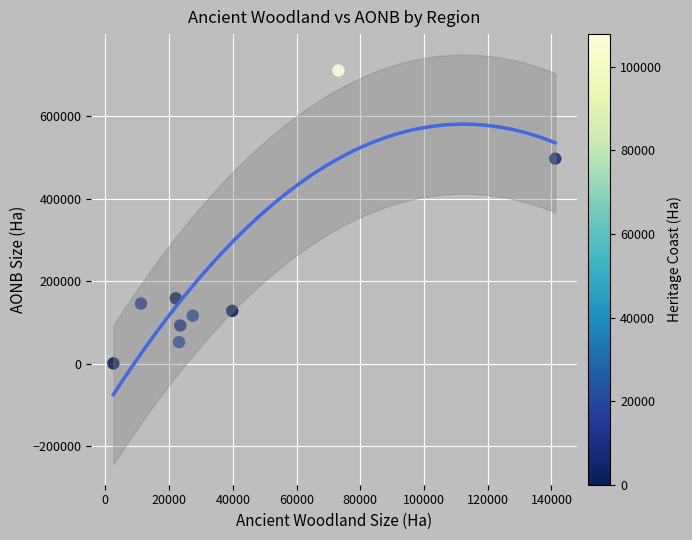

What Y value in the scatter plot is closest to 355940?

497309.0